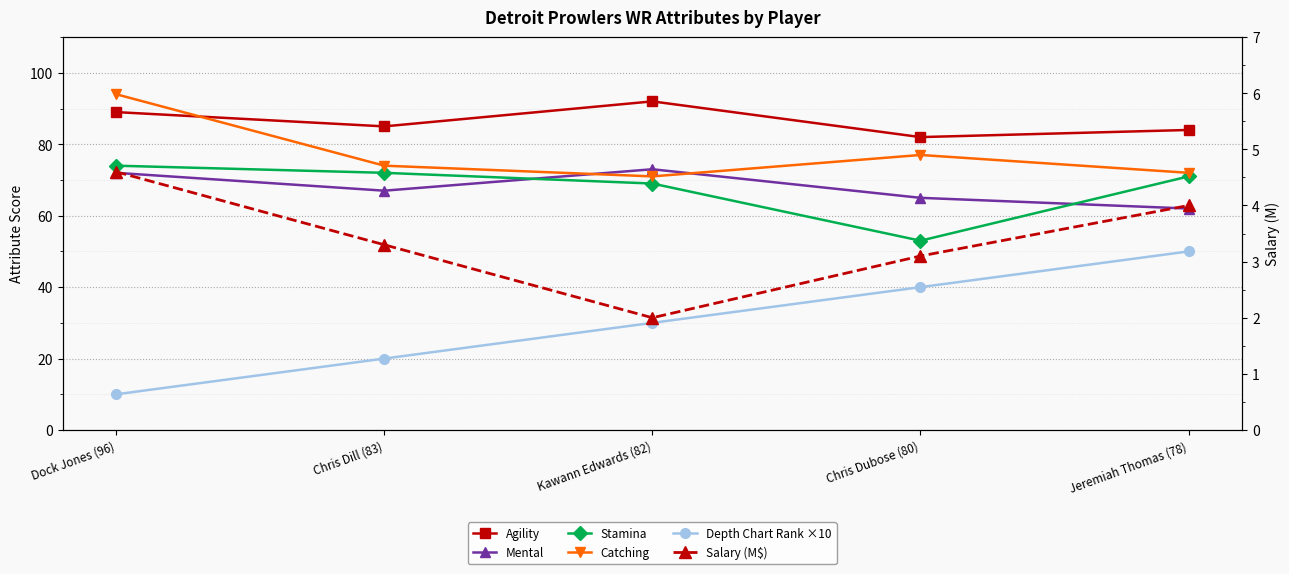

Rank the categories by Stamina value from highest to lowest.

Dock Jones (96), Chris Dill (83), Jeremiah Thomas (78), Kawann Edwards (82), Chris Dubose (80)